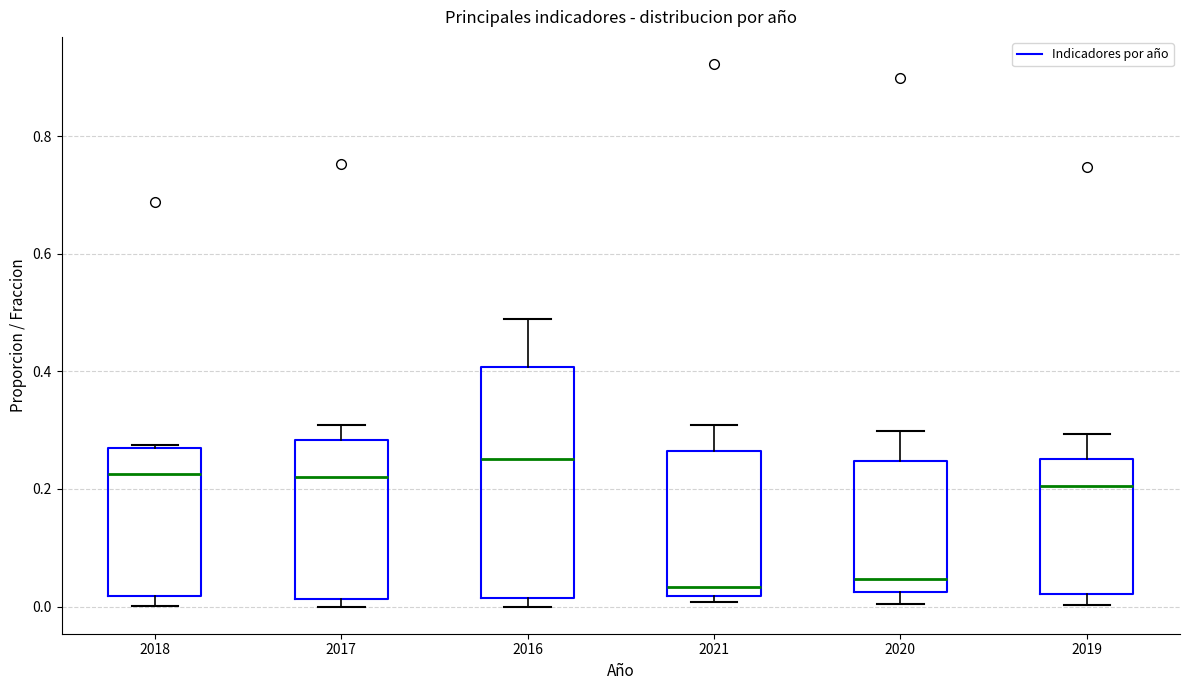

Which box's median line is the highest?

2016